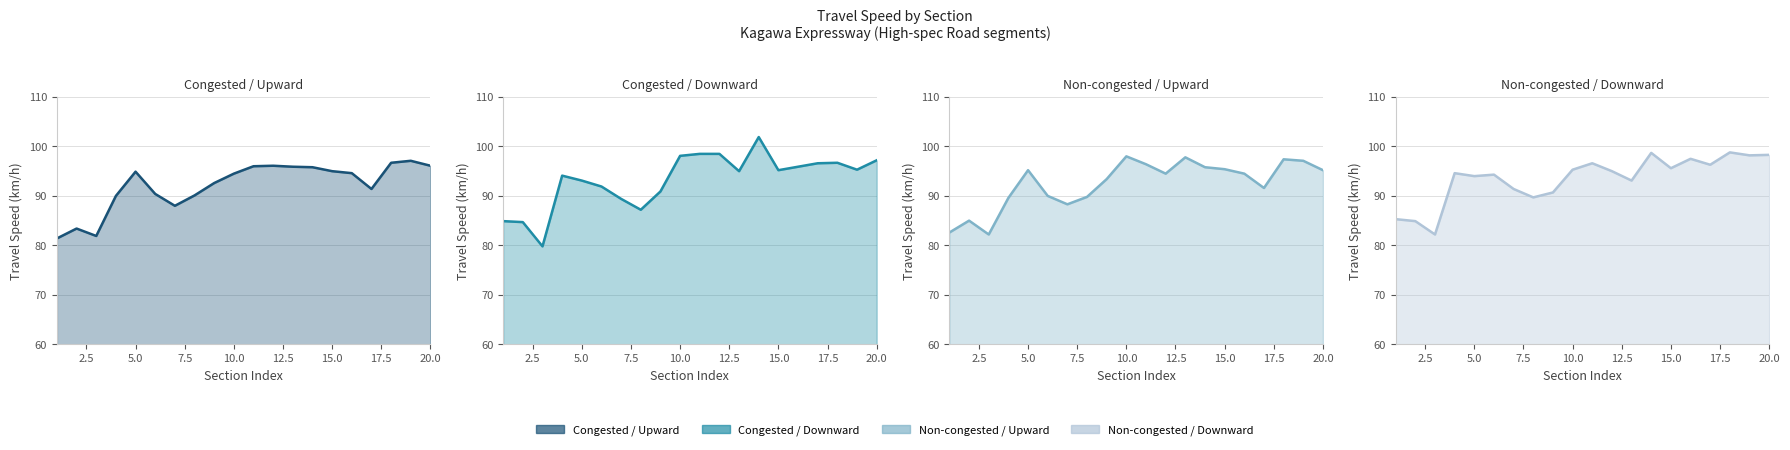

How many data points in Congested / Upward are less than 94?

9